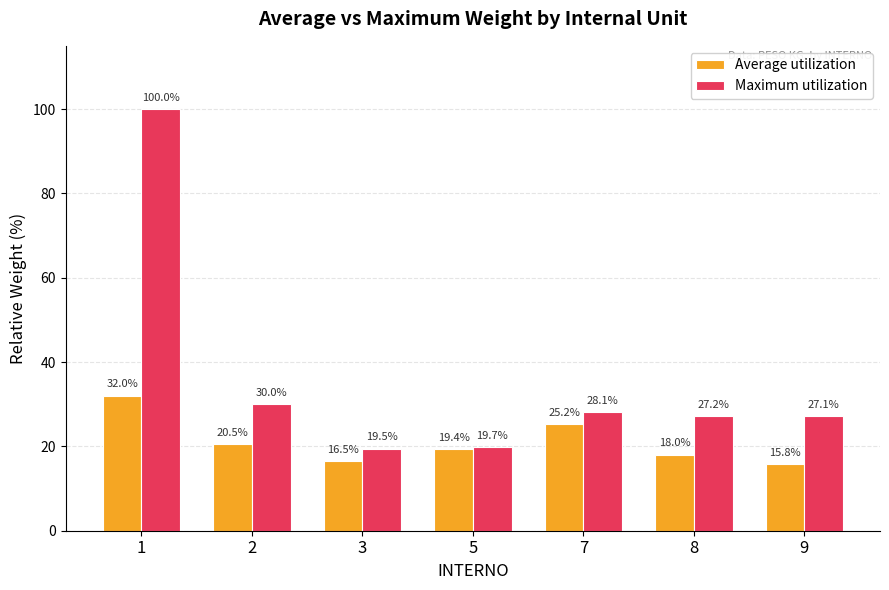

How many values in the Maximum utilization series are below 27?

2